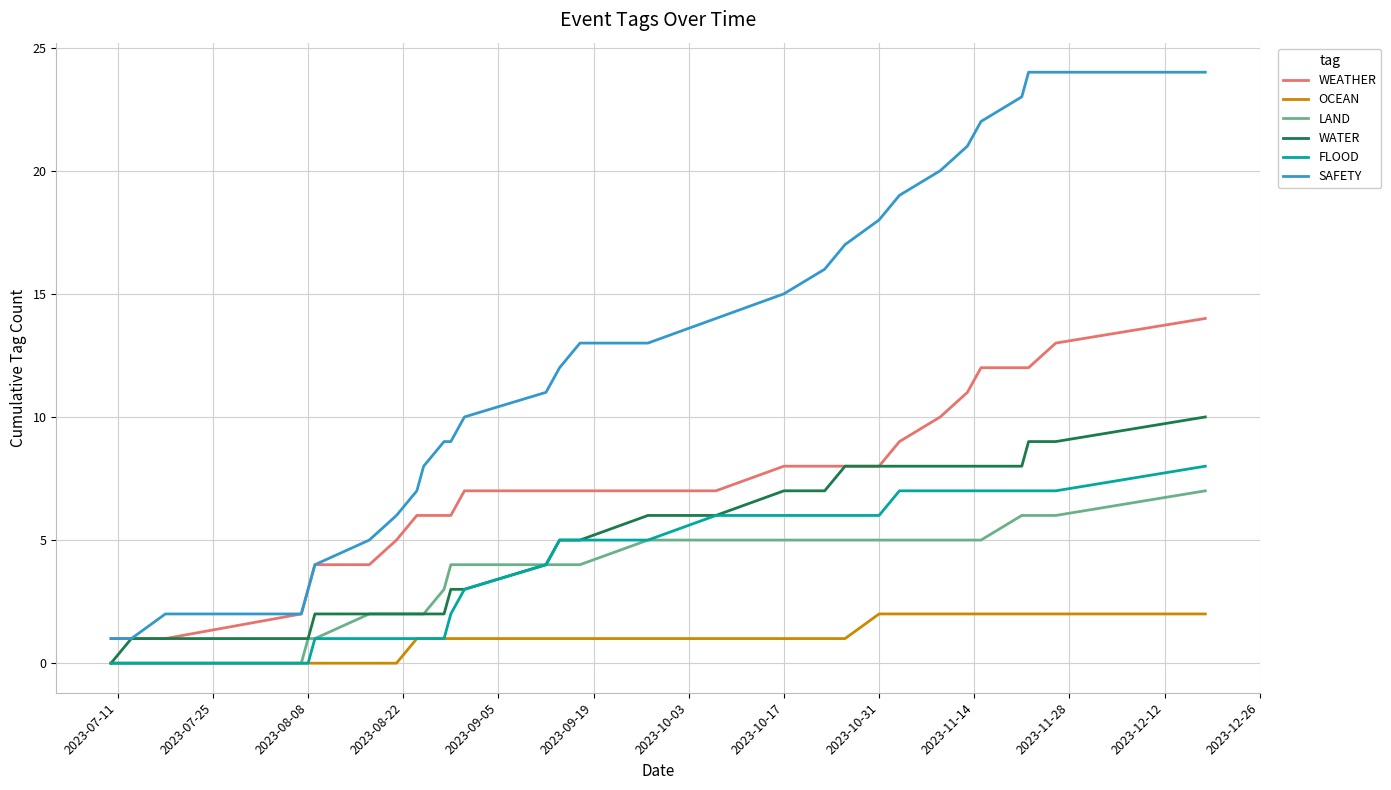

What is the maximum value for WATER?

10